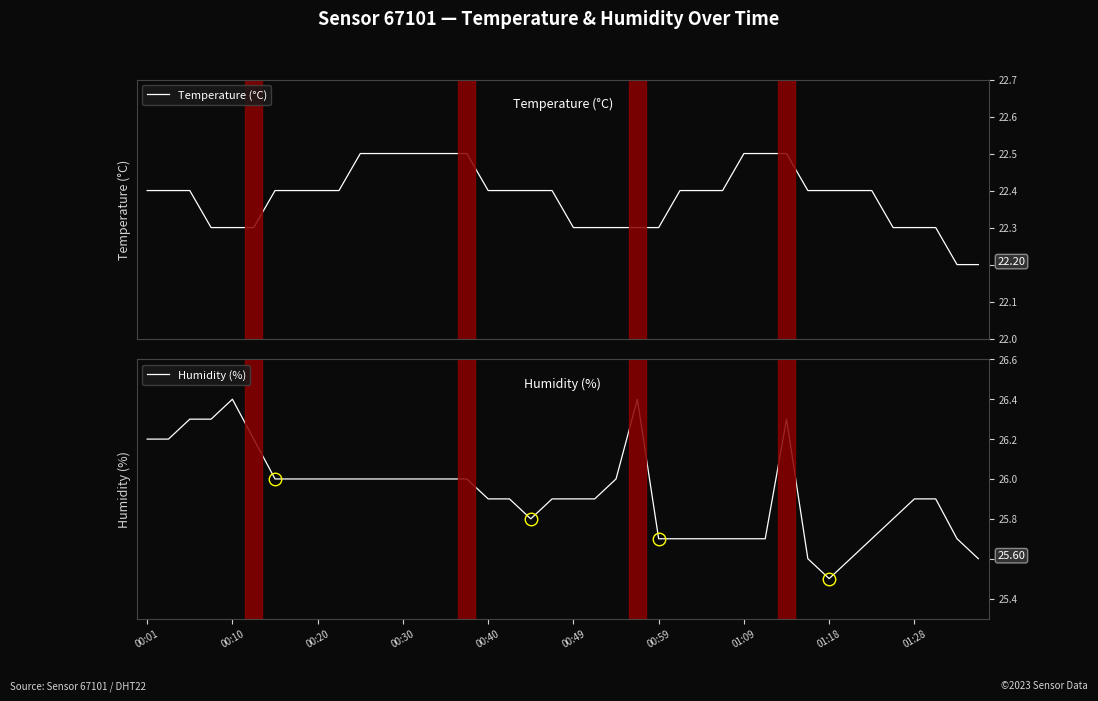

True or false: Temperature (°C) and Humidity (%) intersect in this chart.

False